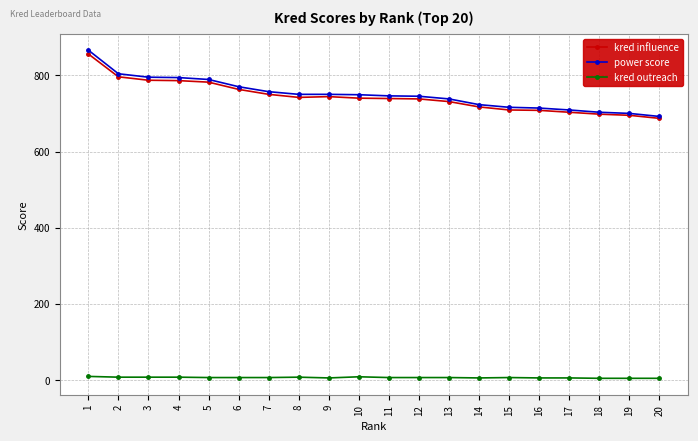

True or false: kred influence has a value of 687 at 20.

True